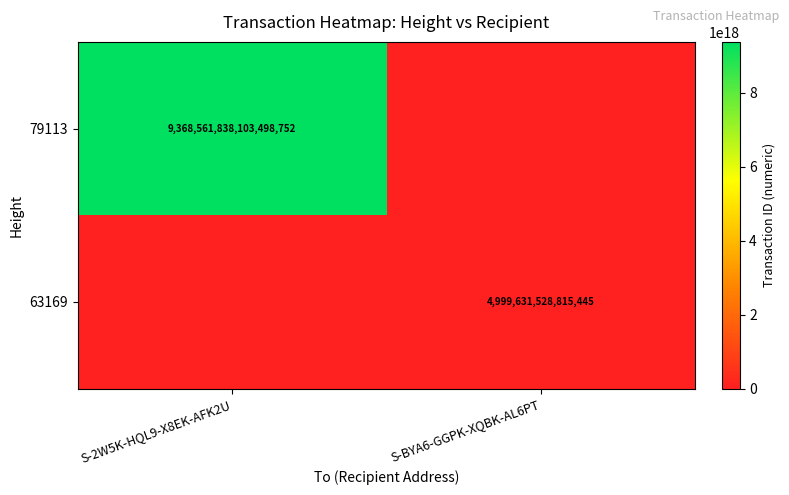

The value of 79113 at S-2W5K-HQL9-X8EK-AFK2U is 9368561838103498752. True or false?

True